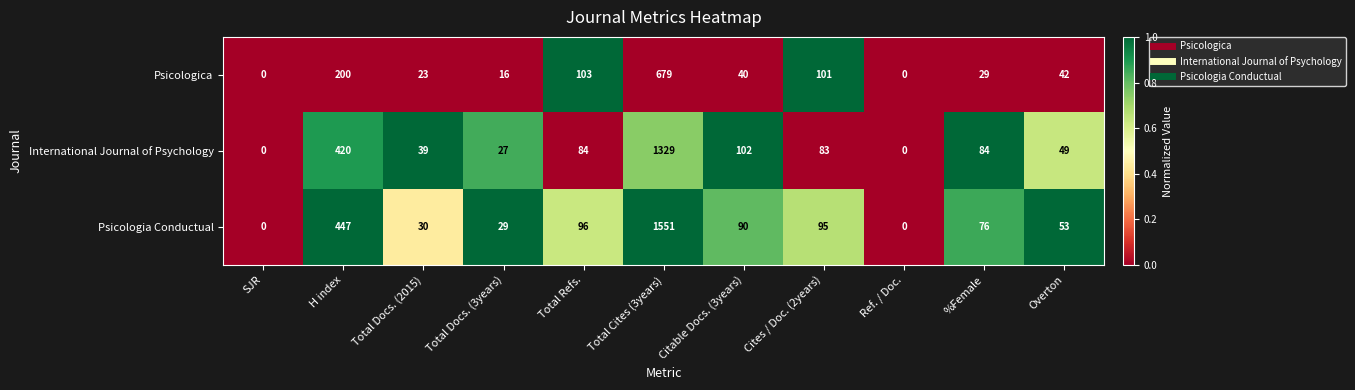

Rank the series by their average value, from lowest to highest.

Psicologica, International Journal of Psychology, Psicologia Conductual